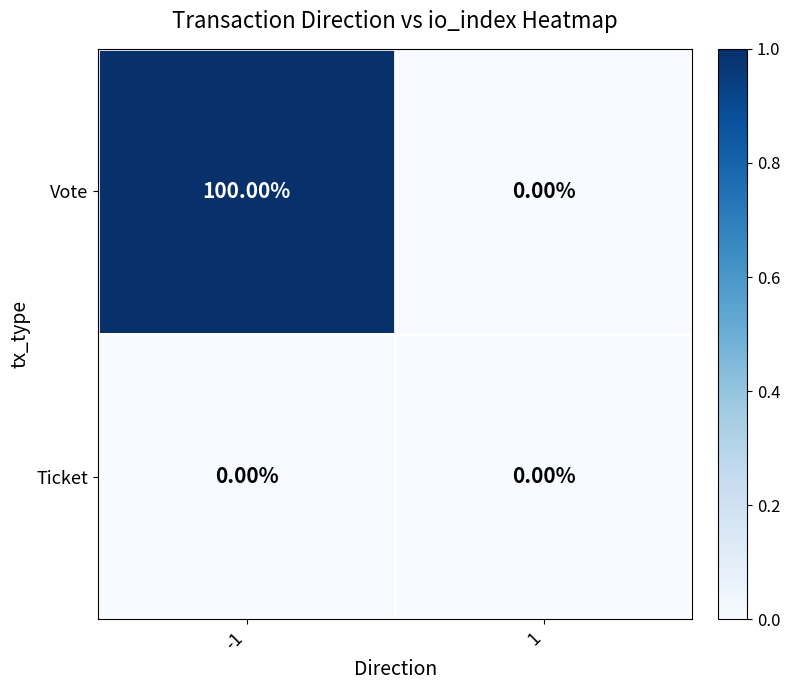

Which series changed the most between -1 and 1?

Vote